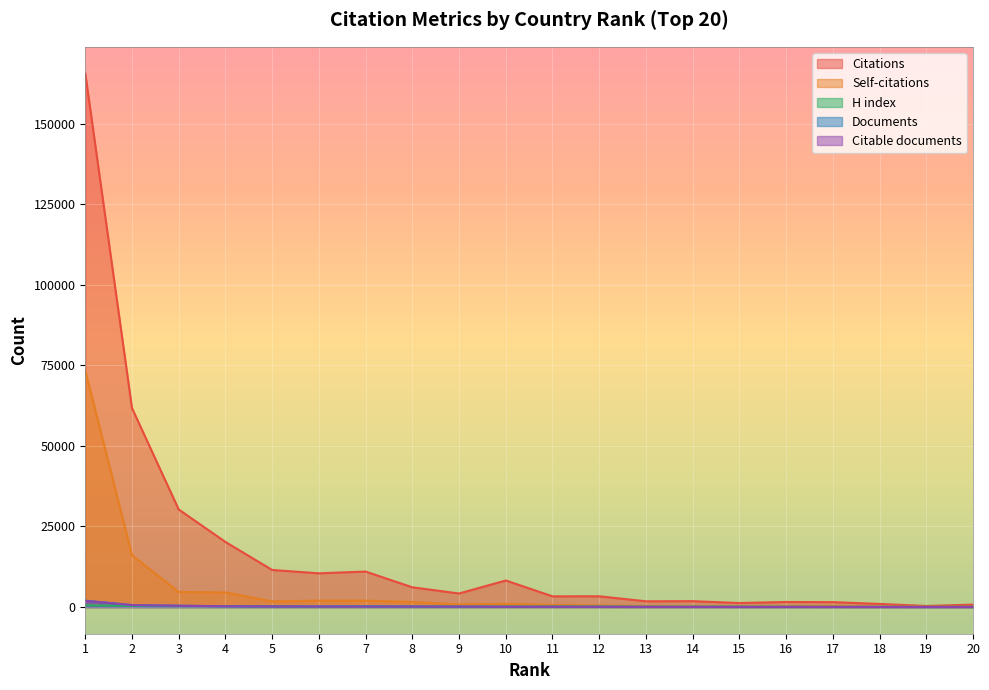

What is the value of the Citable documents point at the 17th from the left?

26